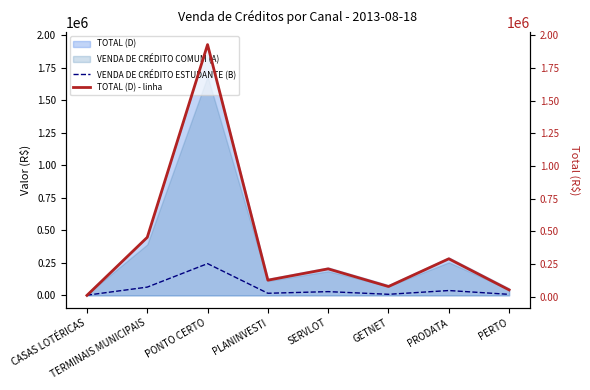

Where is the first local maximum for VENDA DE CRÉDITO ESTUDANTE (B)?

PONTO CERTO